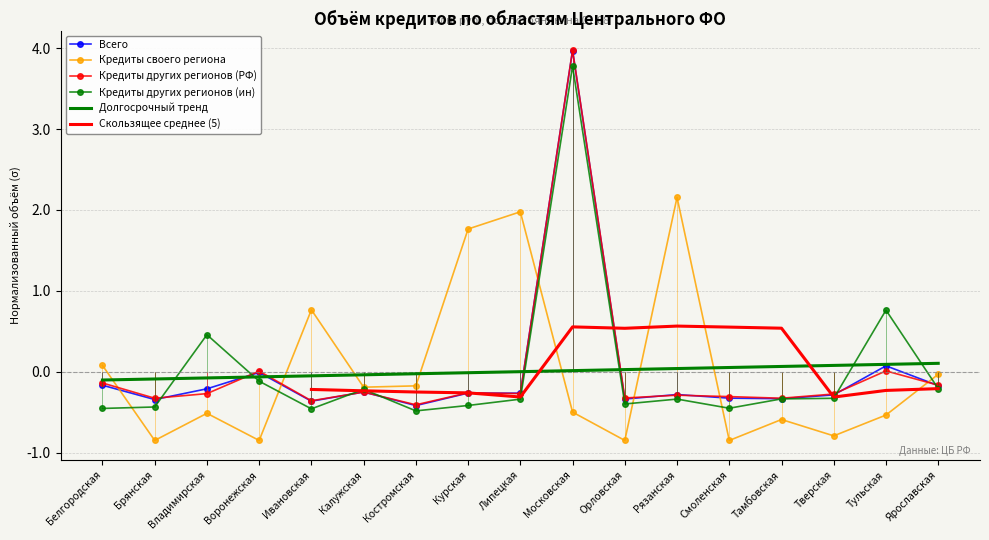

Where is the first local minimum for Кредиты других регионов (ин)?

Ивановская